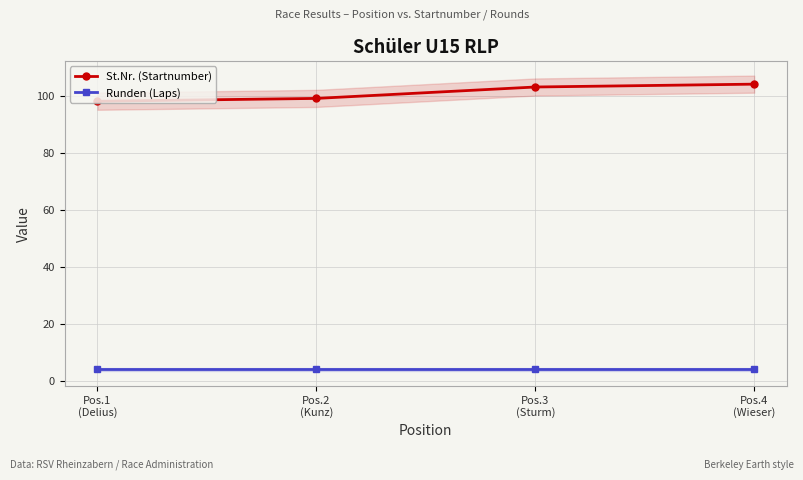

Is this an area chart (filled region under the line)?

No